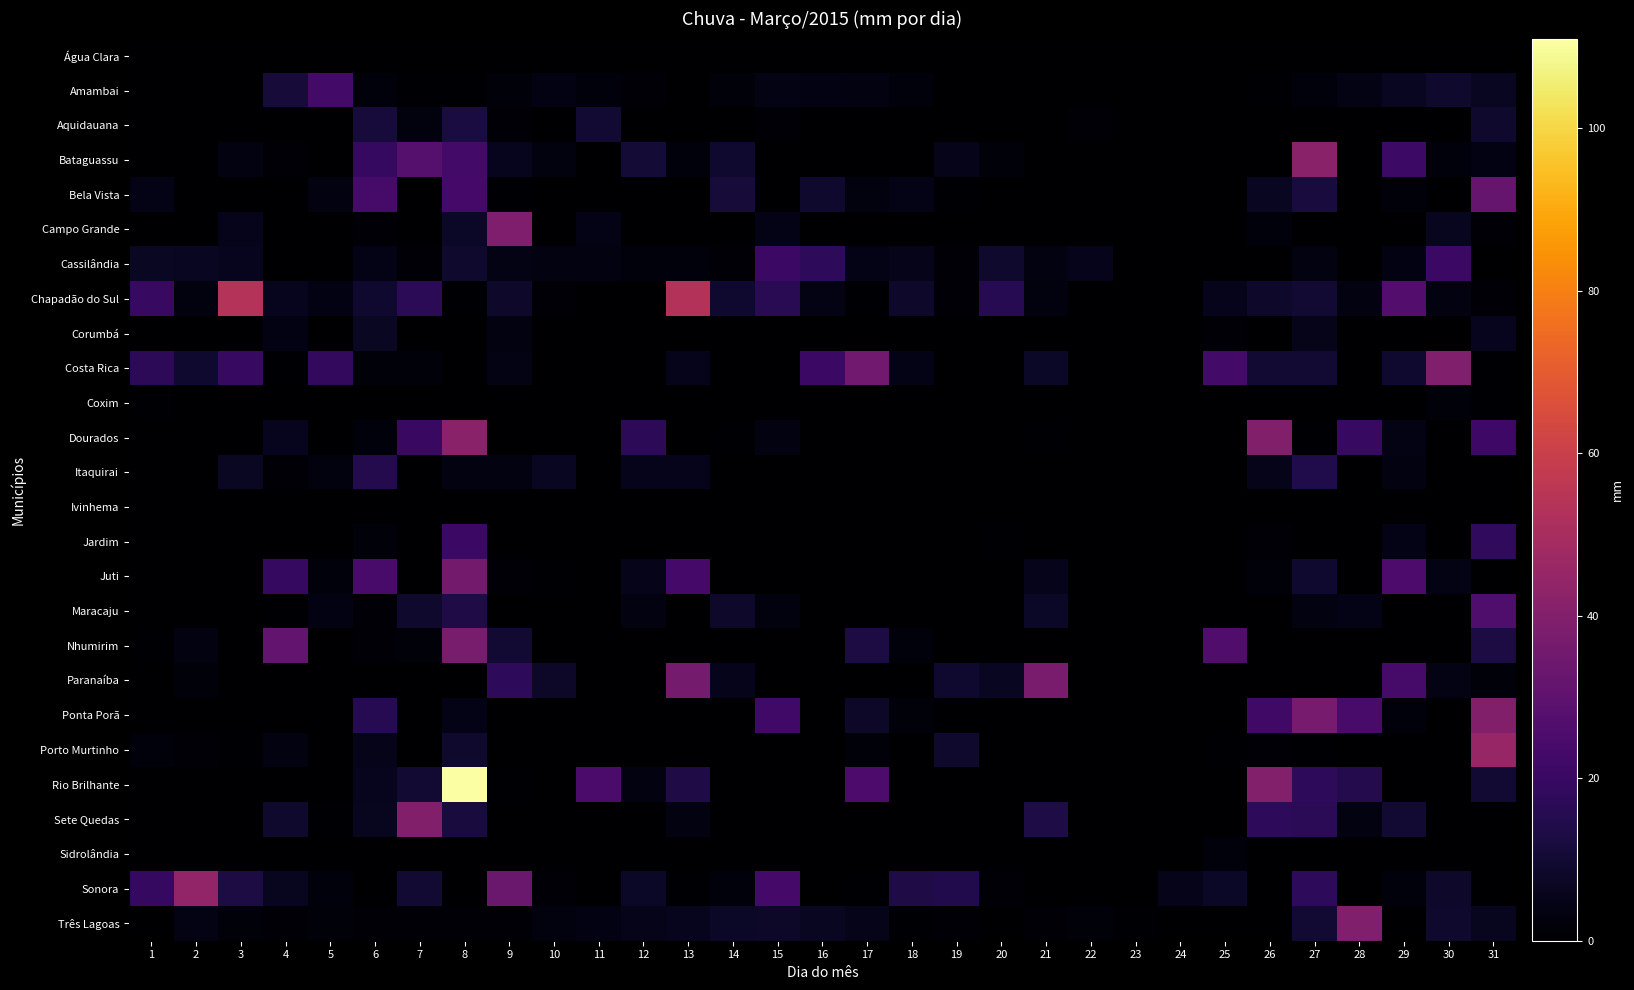

Rank the series by their maximum value, from lowest to highest.

Água Clara, Ivinhema, Coxim, Sidrolândia, Corumbá, Aquidauana, Itaquirai, Jardim, Cassilândia, Amambai, Maracaju, Bela Vista, Juti, Nhumirim, Paranaíba, Campo Grande, Costa Rica, Três Lagoas, Sete Quedas, Ponta Porã, Bataguassu, Dourados, Sonora, Porto Murtinho, Chapadão do Sul, Rio Brilhante